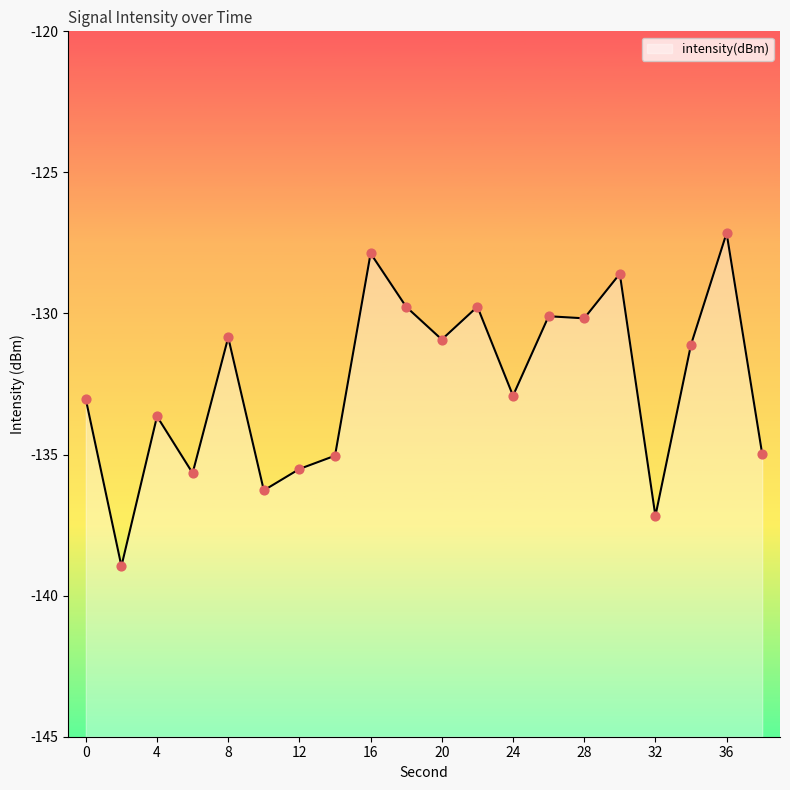

Between 2 and 18, which is larger?

18